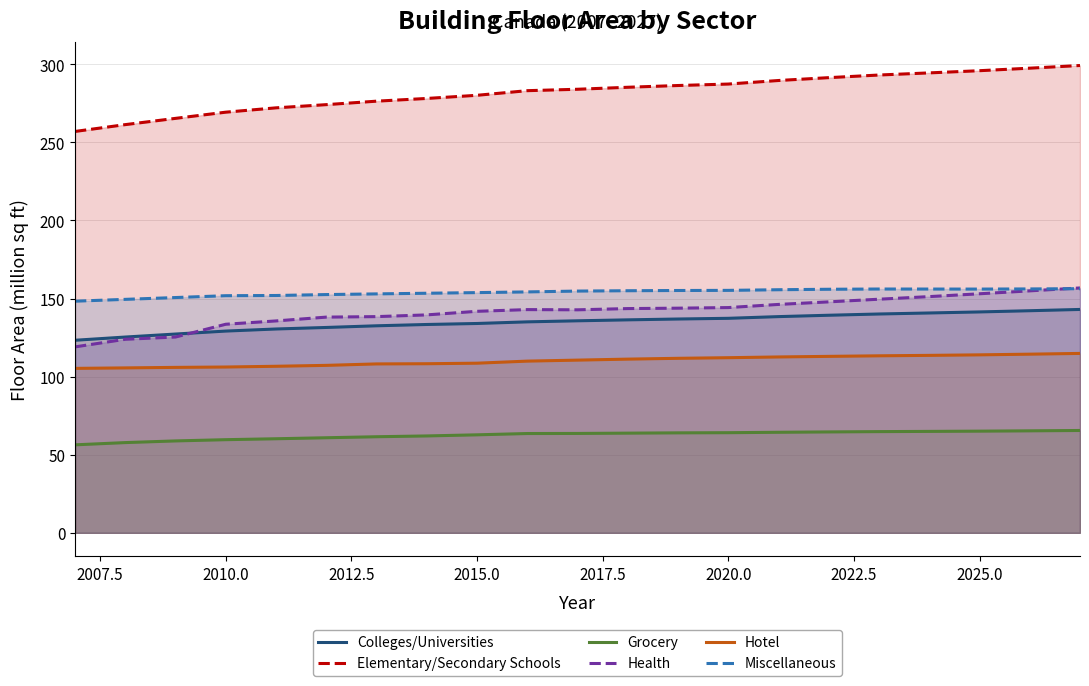

True or false: Grocery and Colleges/Universities intersect in this chart.

False